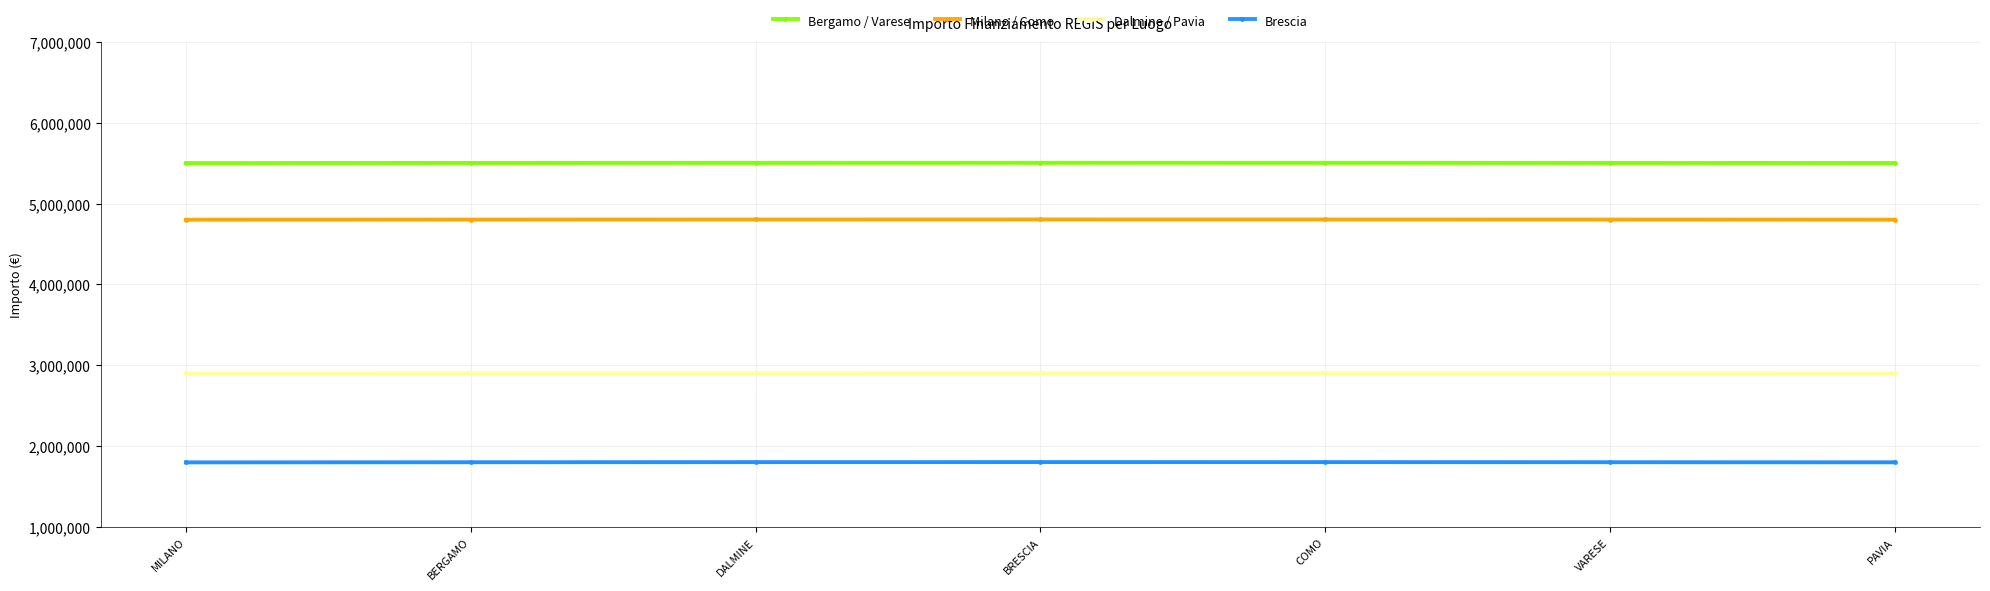

Which series has the largest total across all categories?

Bergamo / Varese